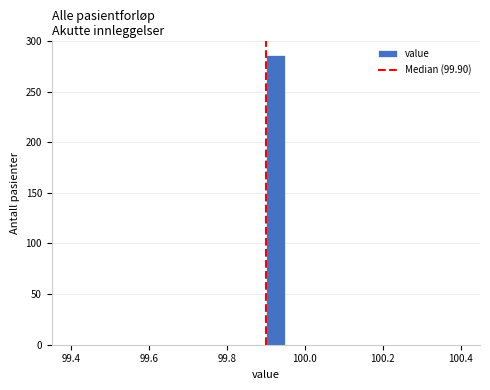

Read against the x-axis, roughly where is the centre of the tallest bar?

99.92